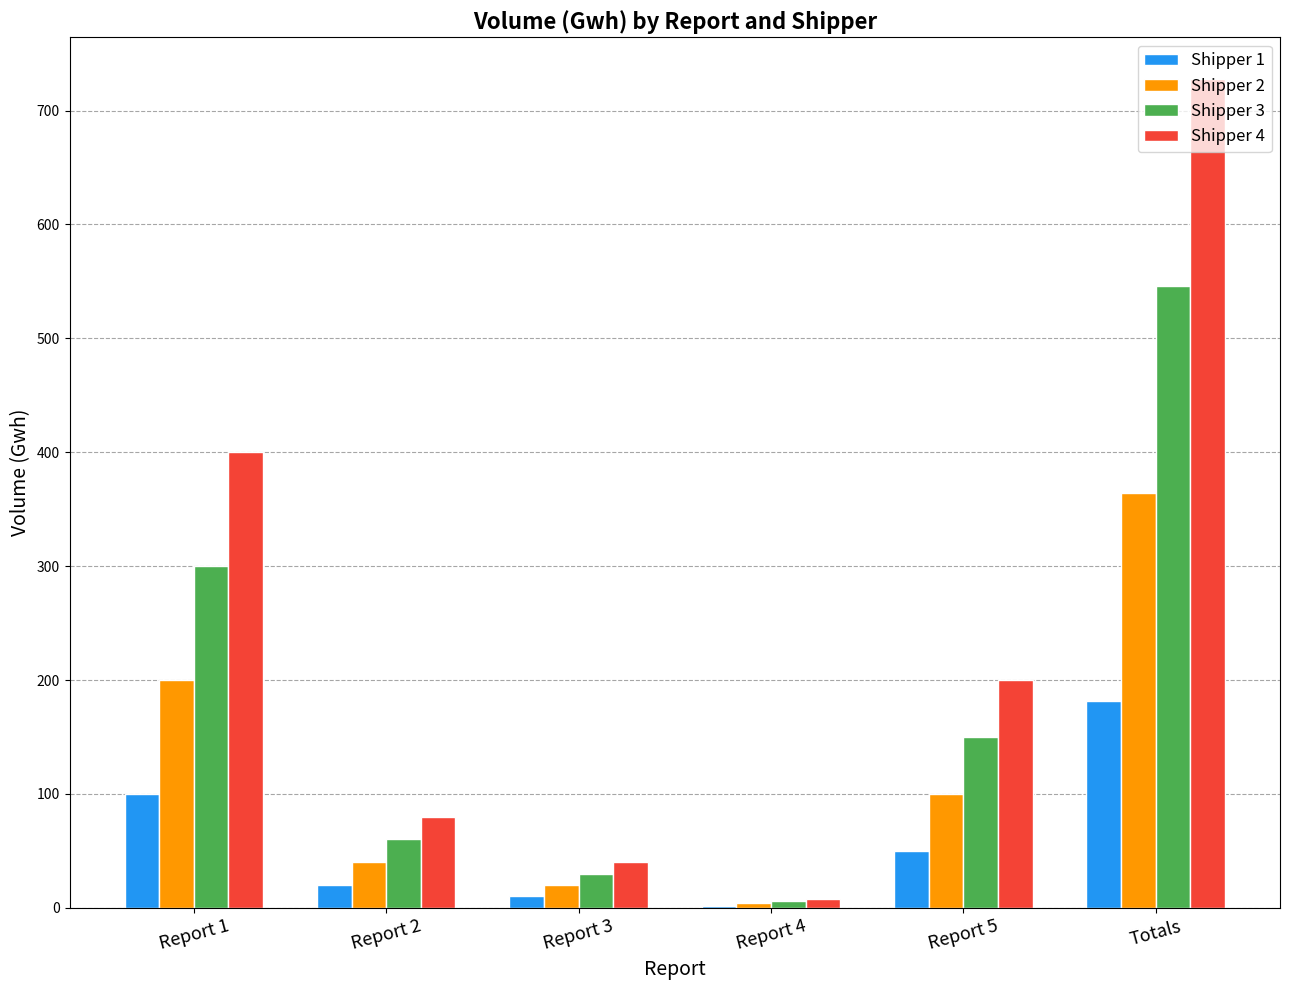

Count the number of categories in the chart.

6